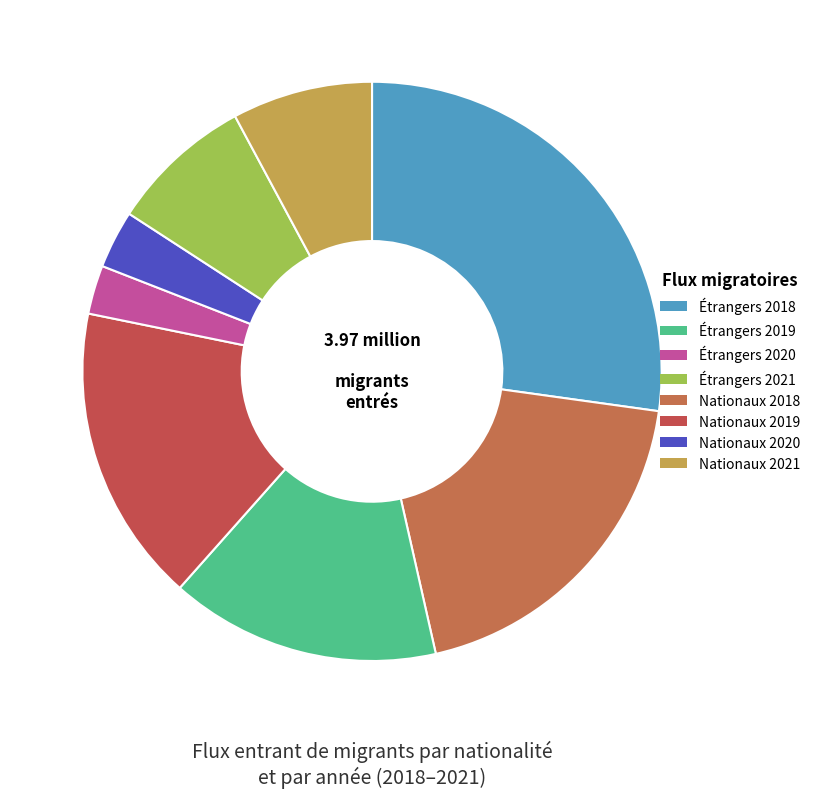

How many slices are in this pie chart?

8